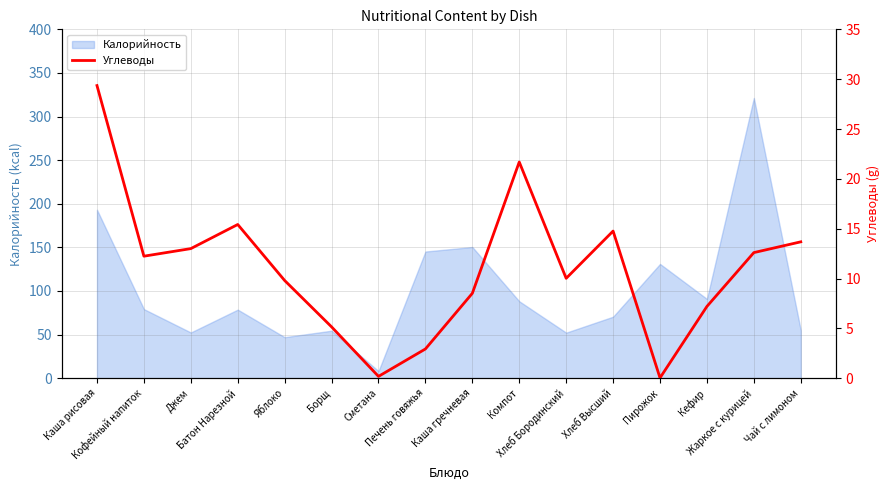

What is the sum of all values?

176.6